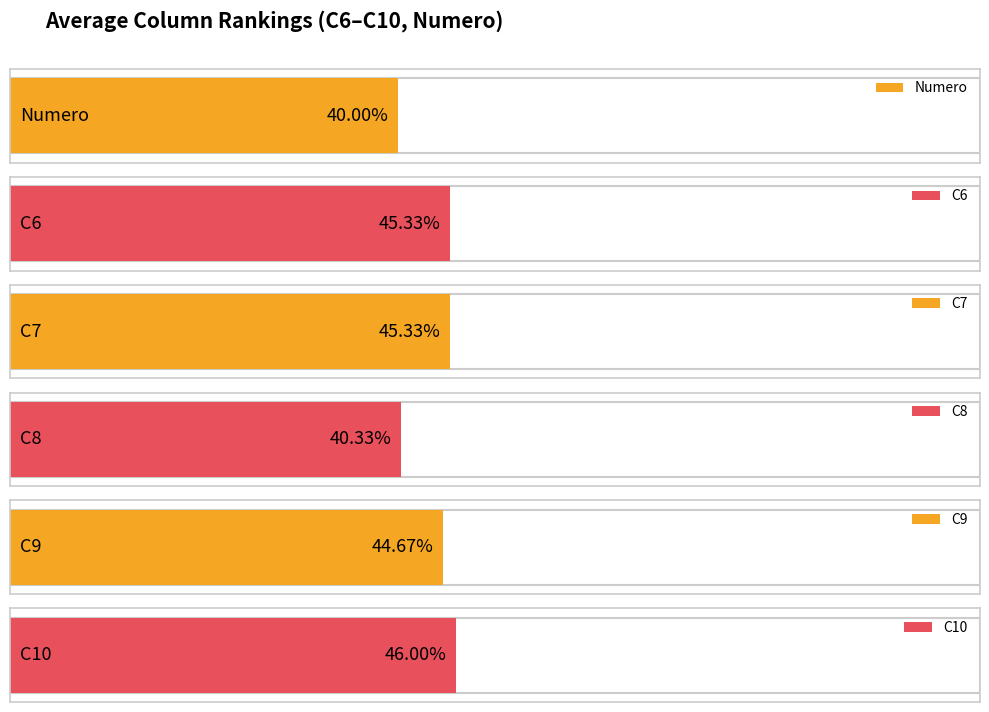

What are all the series names shown in the legend?

Numero, C6, C7, C8, C9, C10